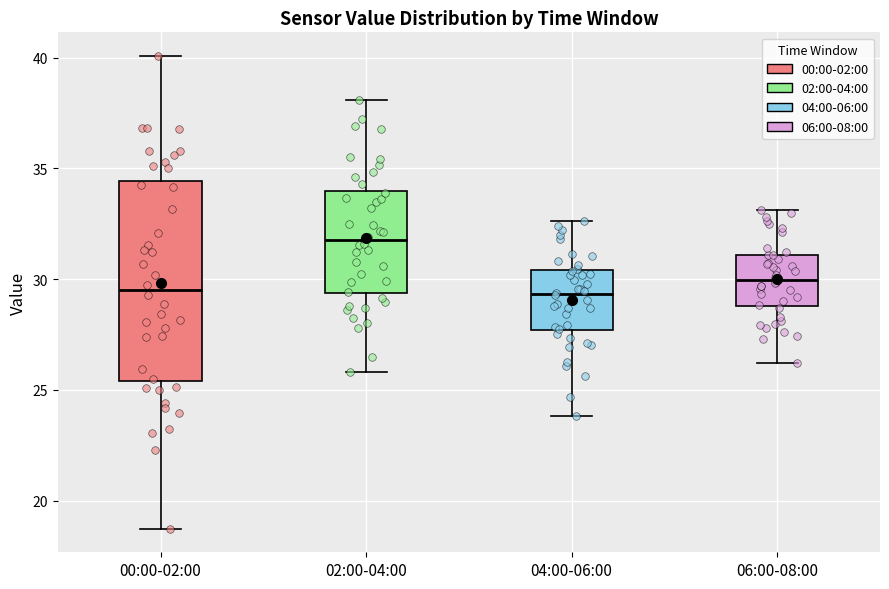

Reading left to right, transcribe this box plot: for each box, give where its median line is, the range the box spans, and where its two whiskers end, as read against the y-axis. The values are not printed on the chart, so give them approximately, as read against the axis.

00:00-02:00: median 29.5, box 25.5 to 34.5, whiskers 18.5 to 40.0
02:00-04:00: median 32.0, box 29.5 to 34.0, whiskers 26.0 to 38.0
04:00-06:00: median 29.5, box 27.5 to 30.5, whiskers 24.0 to 32.5
06:00-08:00: median 30.0, box 29.0 to 31.0, whiskers 26.0 to 33.0